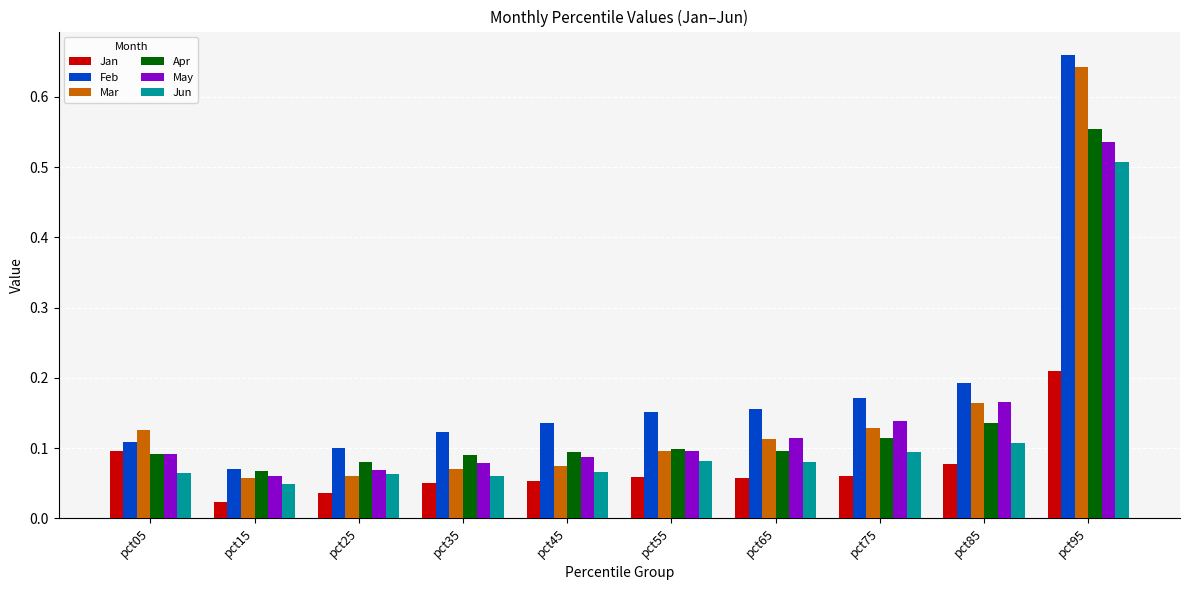

True or false: Jun has a value of 0.1 at pct45.

True